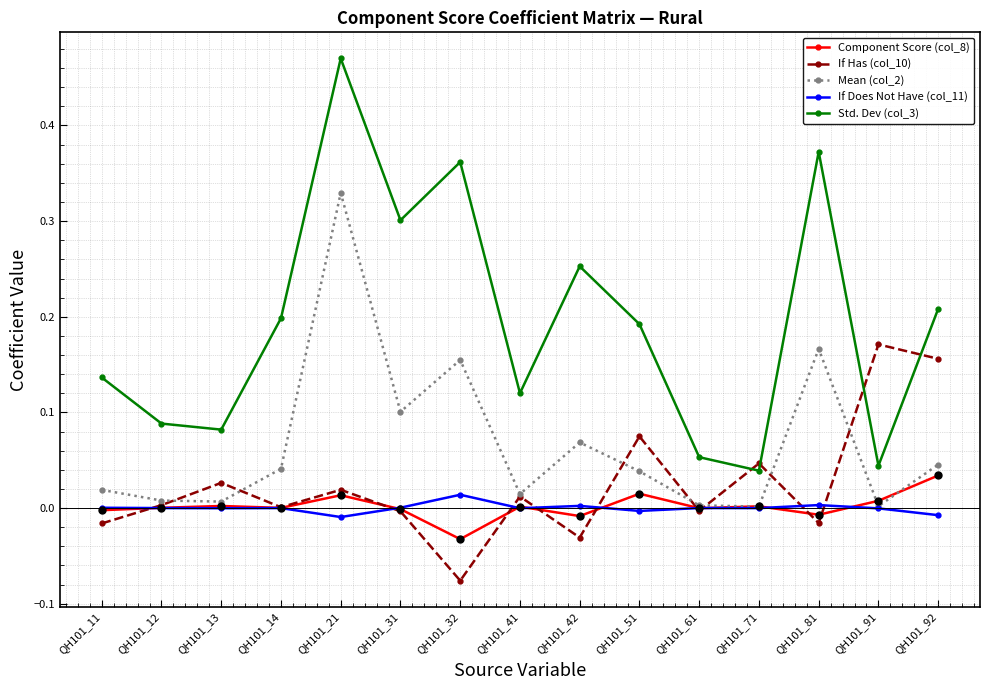

At how many categories does at least one series exceed 0?

15